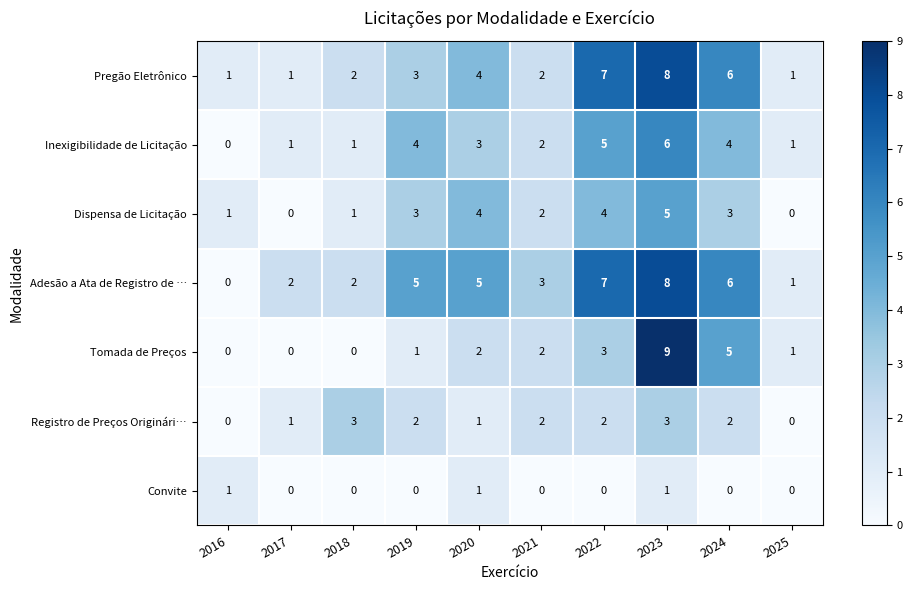

What is the difference between the highest and lowest values at 2020?

4